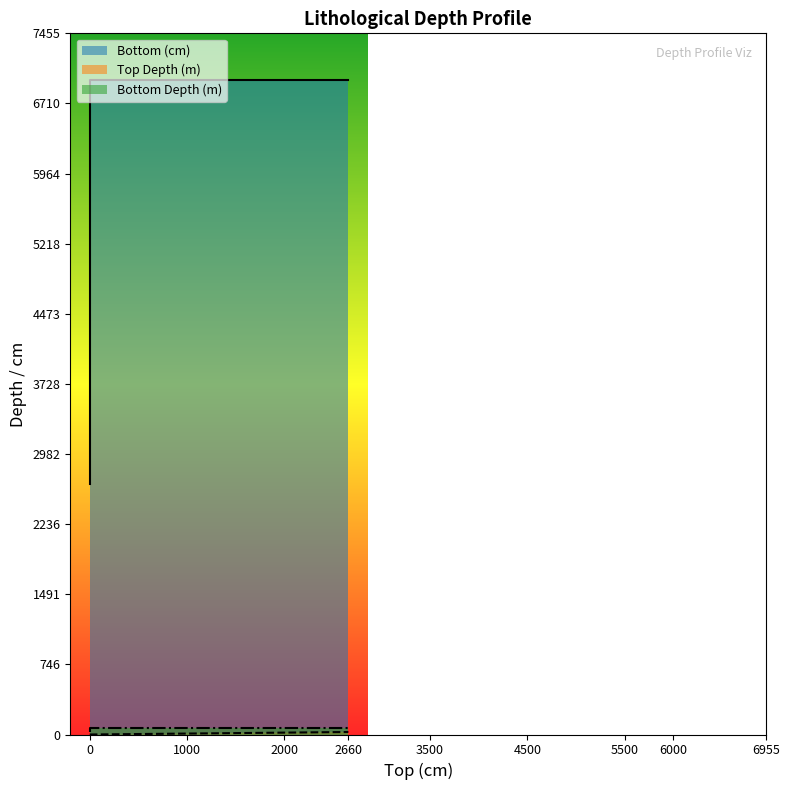

The Top Depth (m) series shows 0.0 at 0. True or false?

True